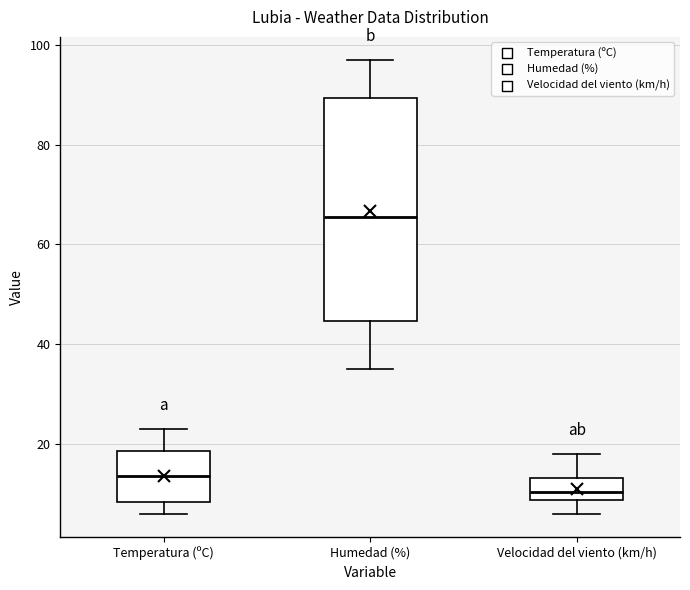

Where is the upper edge of the box for Temperatura (ºC) on the y-axis? The values are not printed on the chart, so give them approximately, as read against the axis.

18